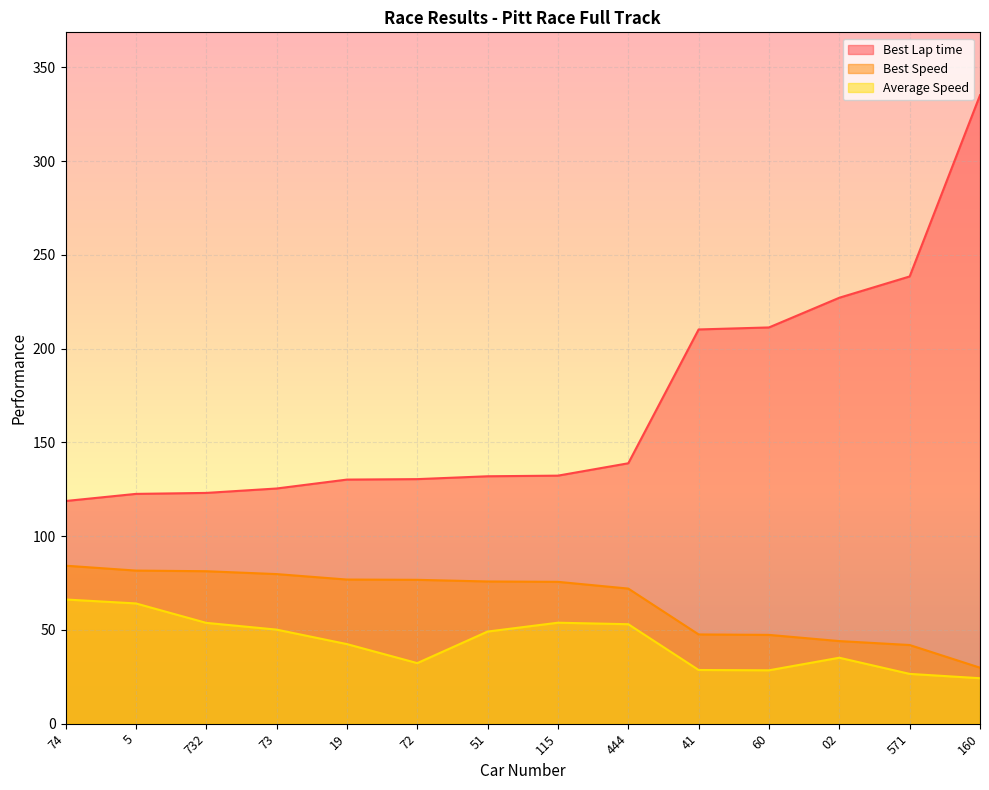

Reading left to right, what are all the values shown in this chart?

Best Lap time: 74=118.8	5=122.6	732=123.1	73=125.4	19=130.2	72=130.4	51=132.0	115=132.3	444=138.9	41=210.3	60=211.3	02=227.2	571=238.5	160=335.2
Best Speed: 74=84.3	5=81.7	732=81.3	73=79.8	19=76.9	72=76.7	51=75.8	115=75.7	444=72.1	41=47.6	60=47.4	02=44.1	571=42.0	160=29.9
Average Speed: 74=66.2	5=64.1	732=53.8	73=50.2	19=42.5	72=32.3	51=49.1	115=53.9	444=53.1	41=28.6	60=28.5	02=35.2	571=26.6	160=24.2